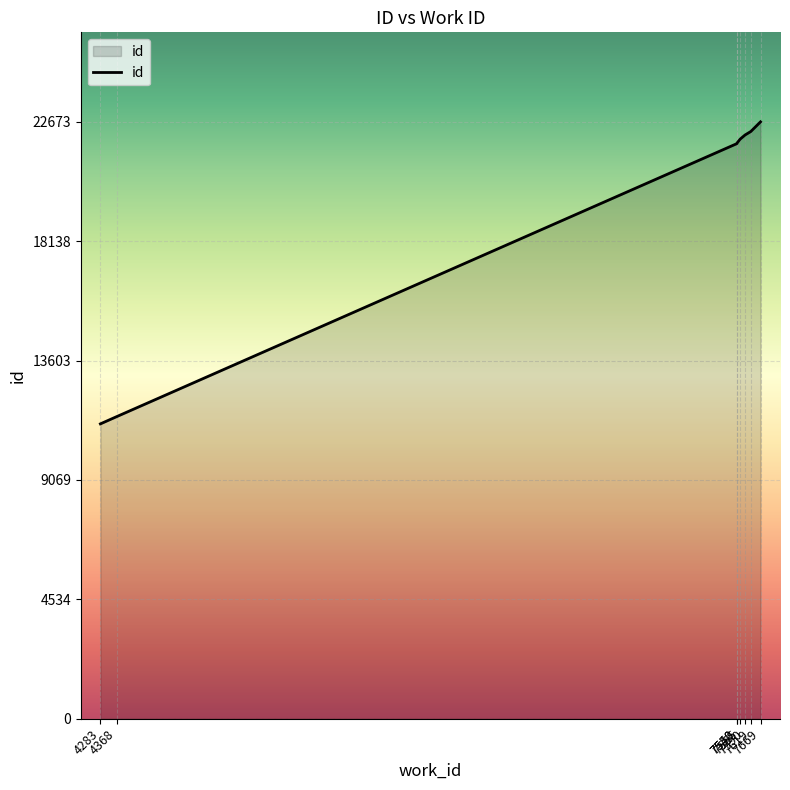

True or false: the data shows 21882 at 7550.

True